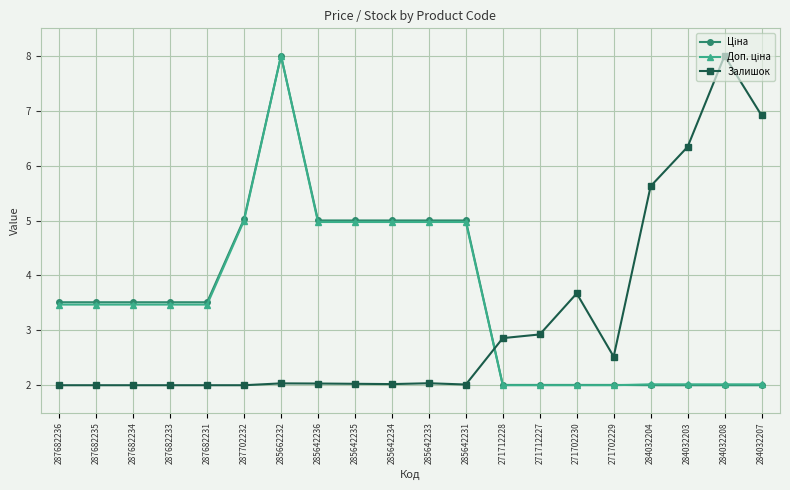

Which category has the highest value in the Залишок series?

284032208